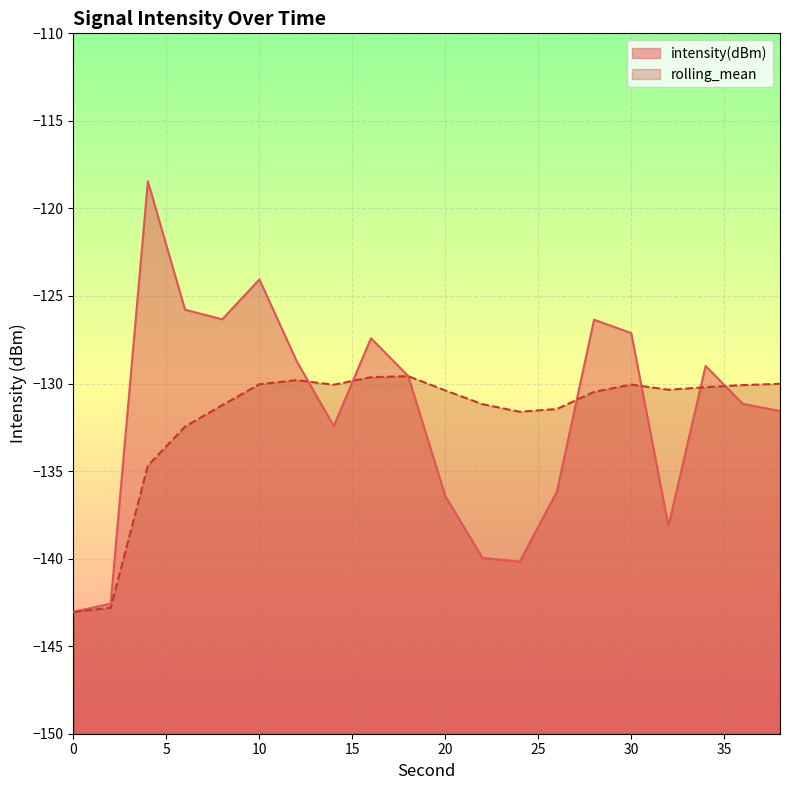

How many data points does each series have?

20